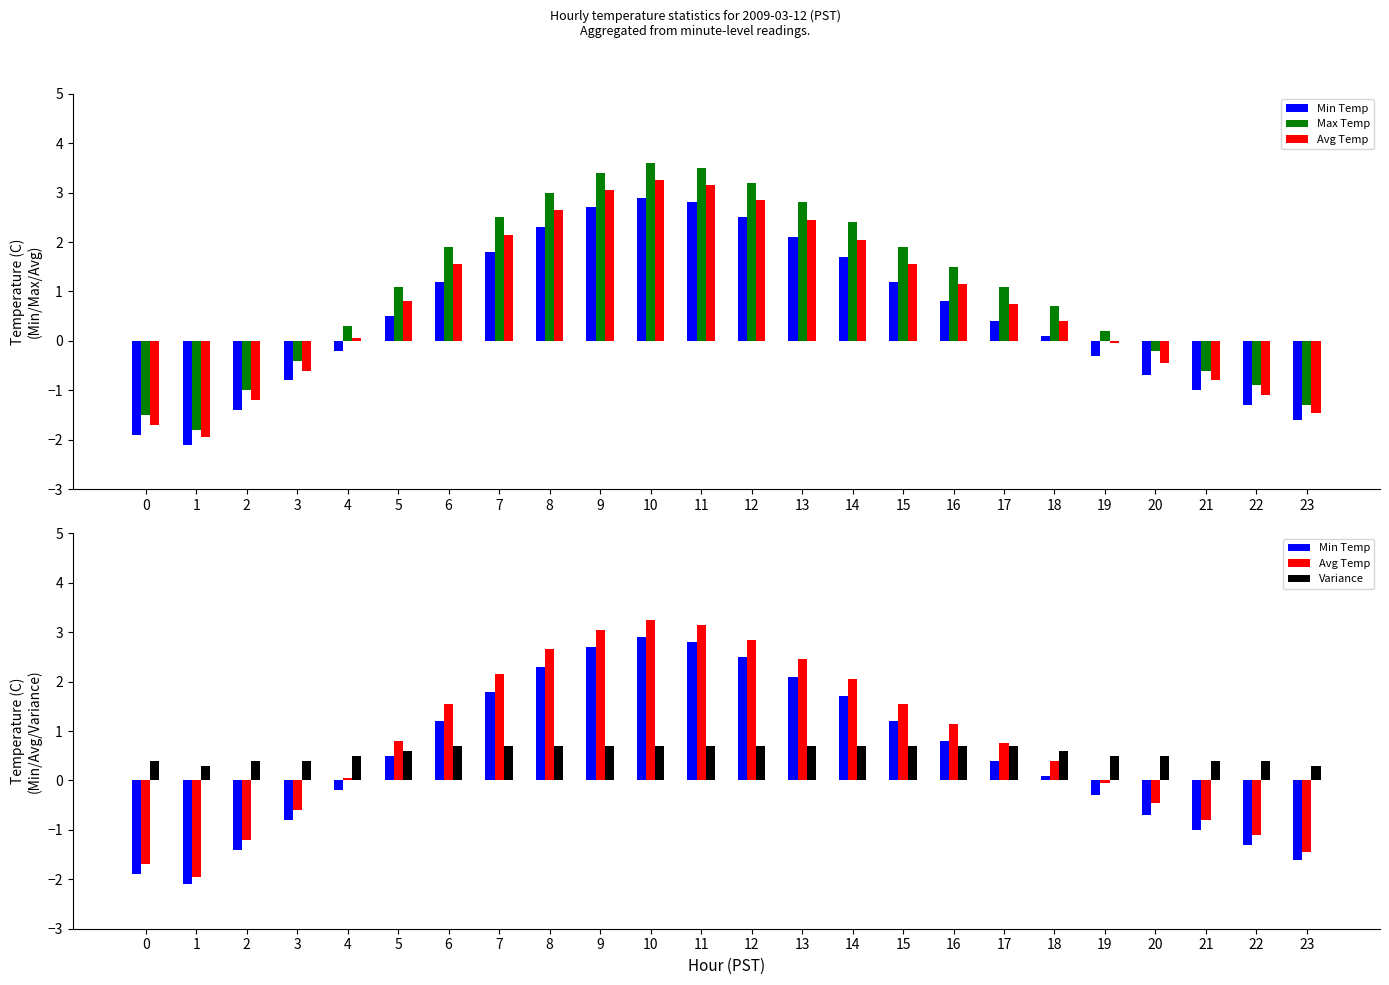

Is the value of Max Temp at 21 greater than the value of Variance at 0?

No